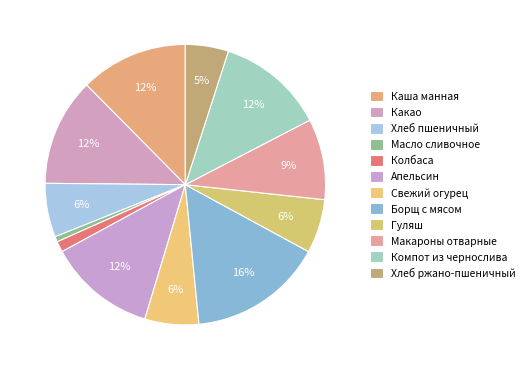

True or false: Гуляш accounts for 17% of the total.

False